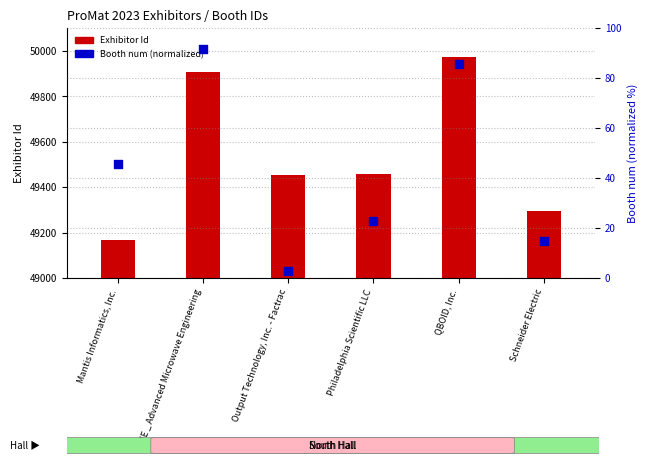

Is the value of Exhibitor Id at Schneider Electric greater than the value of Booth num (normalized) at QBOID, Inc.?

Yes